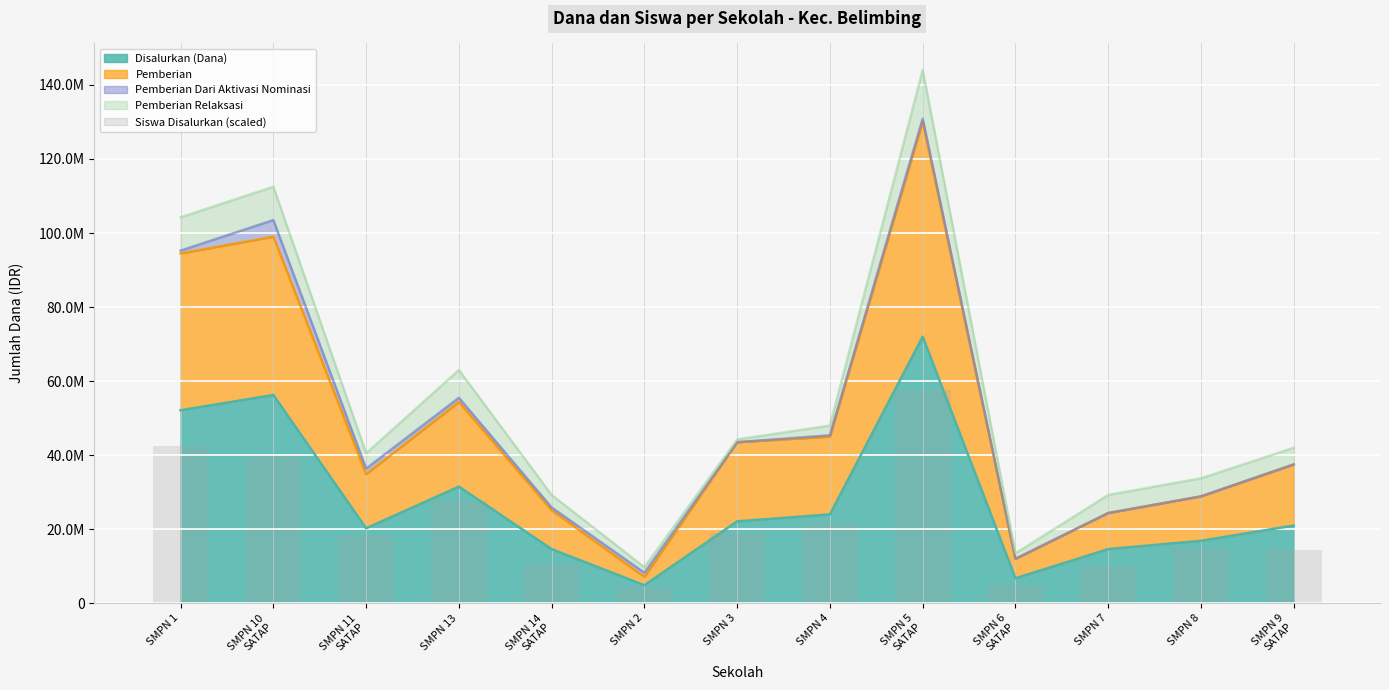

At which category does the chart reach its minimum across all series?

SMPN 2